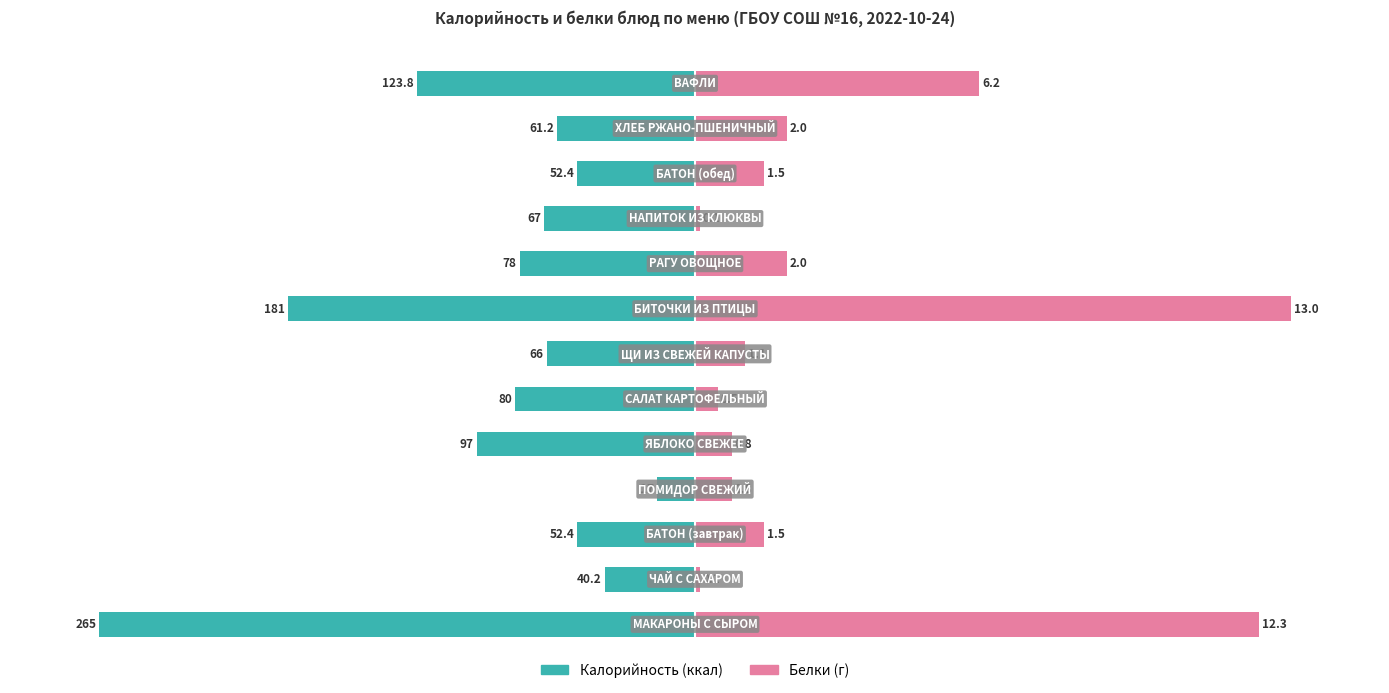

What is the value of the Белки bar at the 10th from the left?

0.8